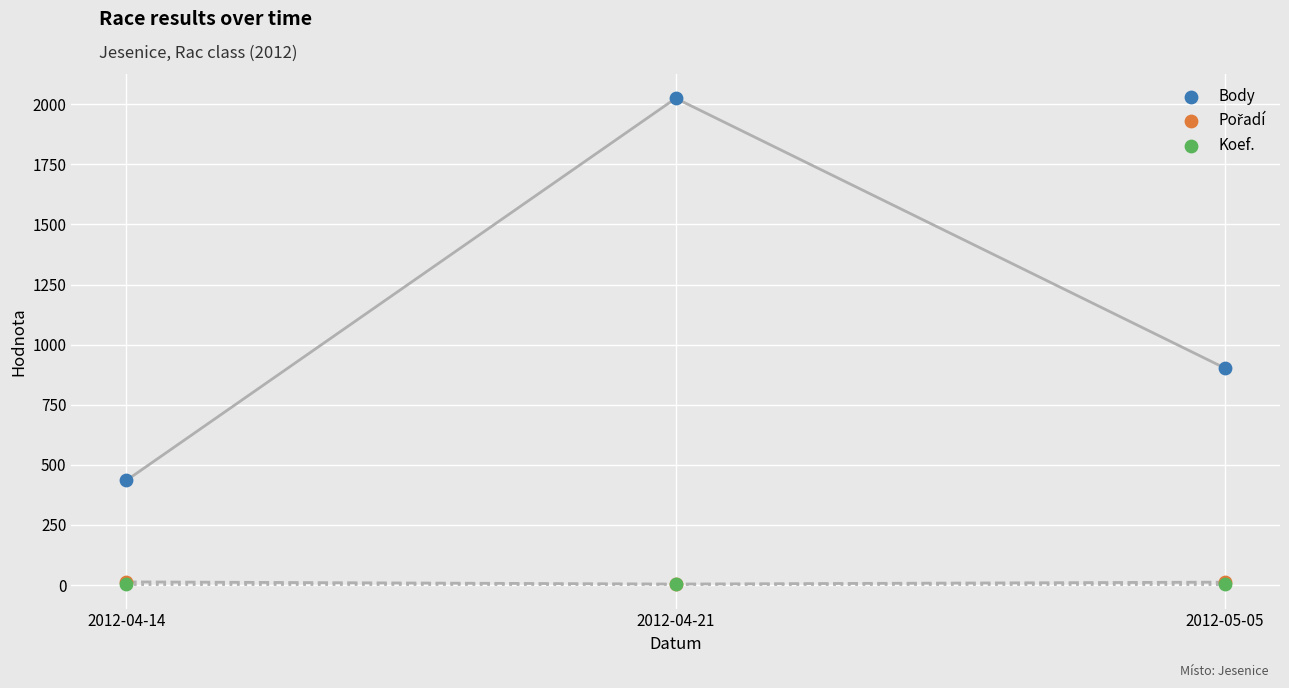

Which series reaches the maximum Y coordinate?

Body